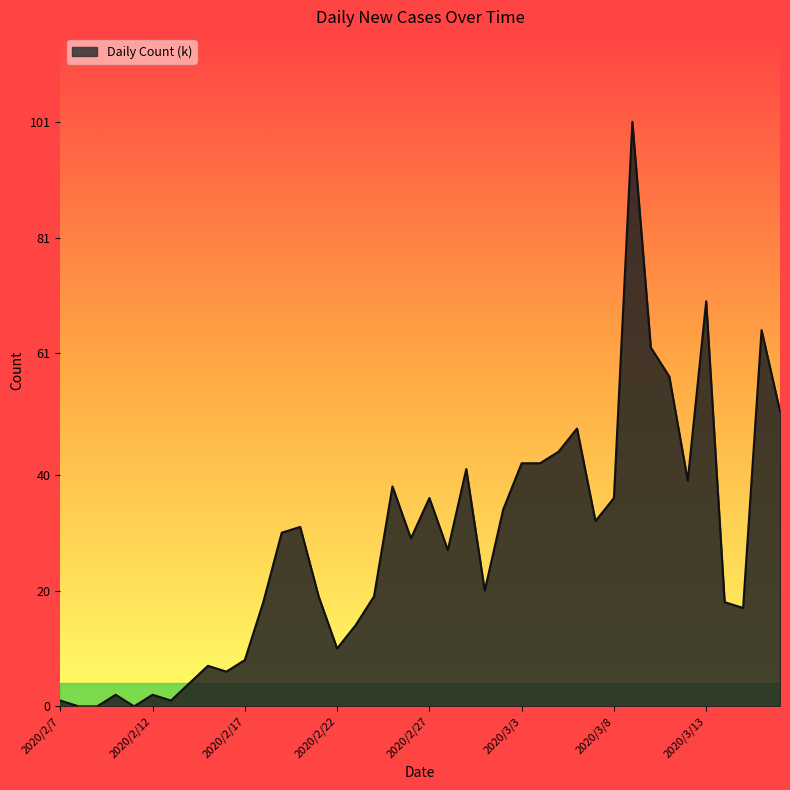

What is the difference between the maximum and minimum values?

101